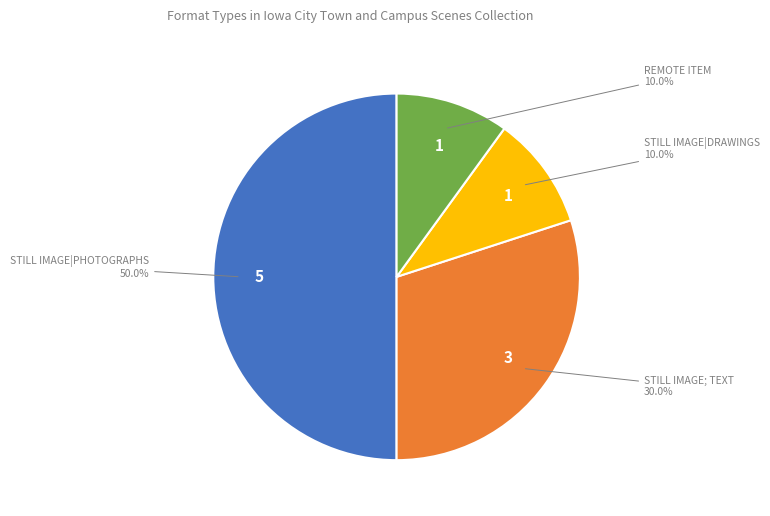

Count the number of slices in the pie.

4